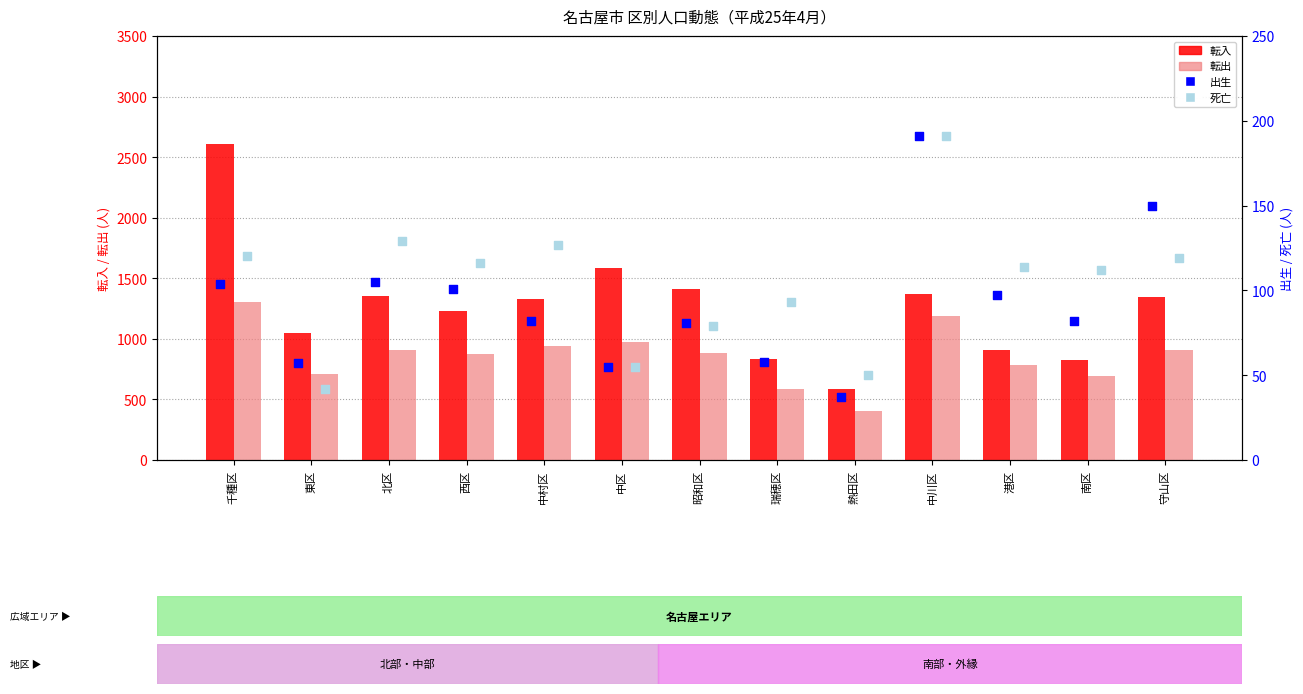

At which category is the sum across all series the highest?

千種区